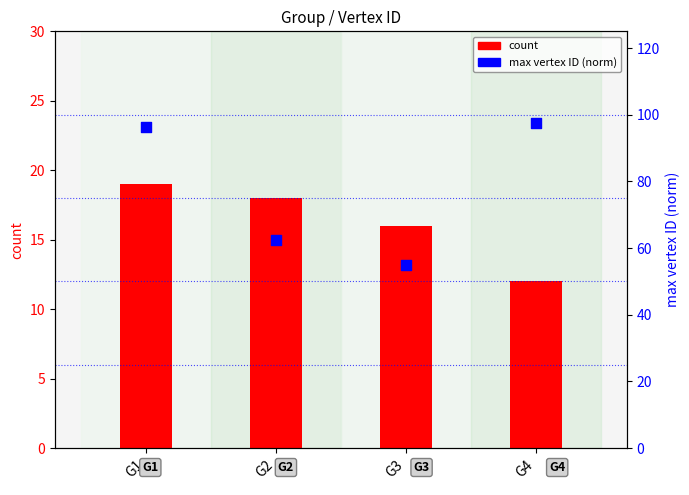

Which series contains the highest Y value?

max vertex ID (norm)